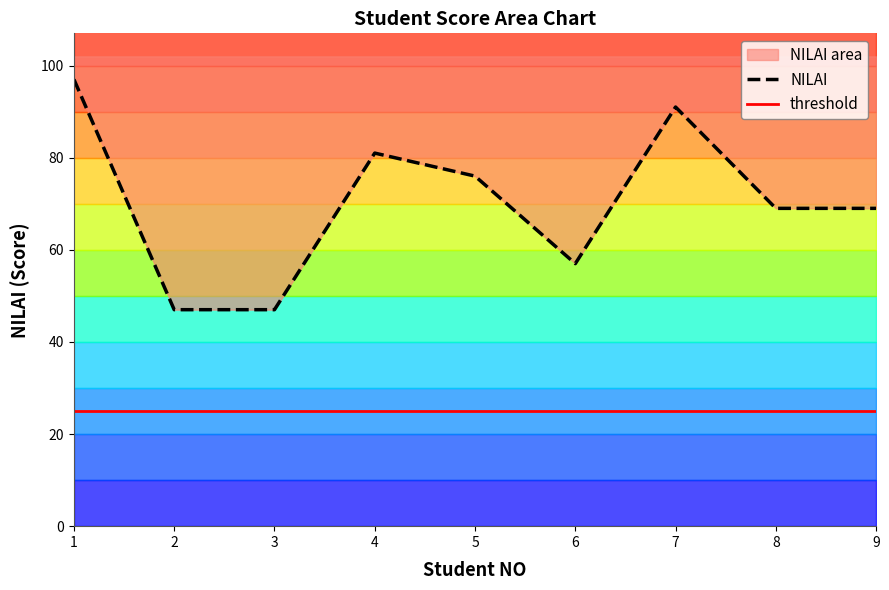

At which category does the data reach its first local peak?

4